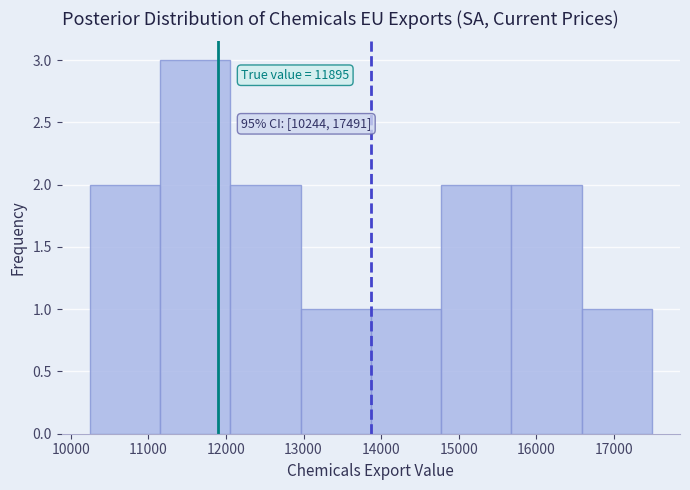

Which range on the x-axis has the tallest bar?

11100 to 12100